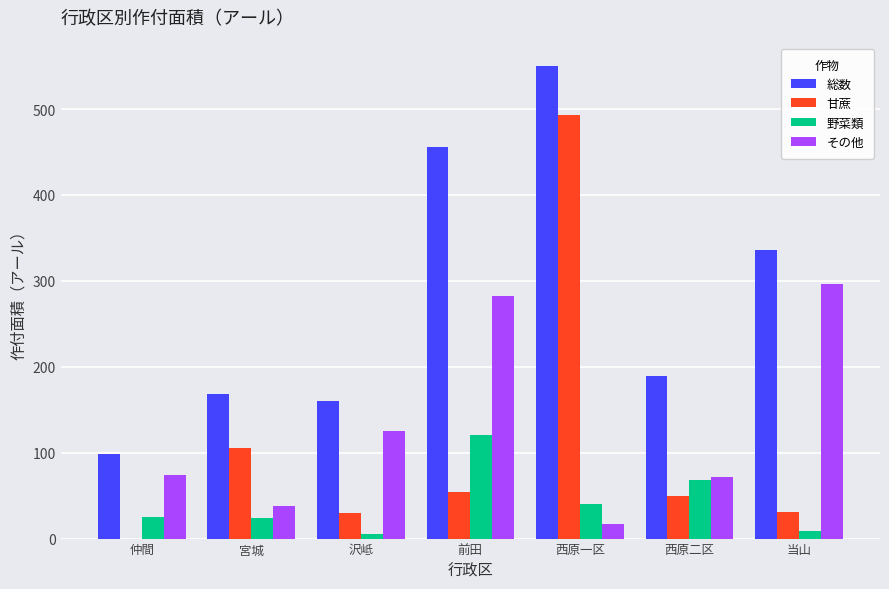

What is the total value across all series at 当山?

672